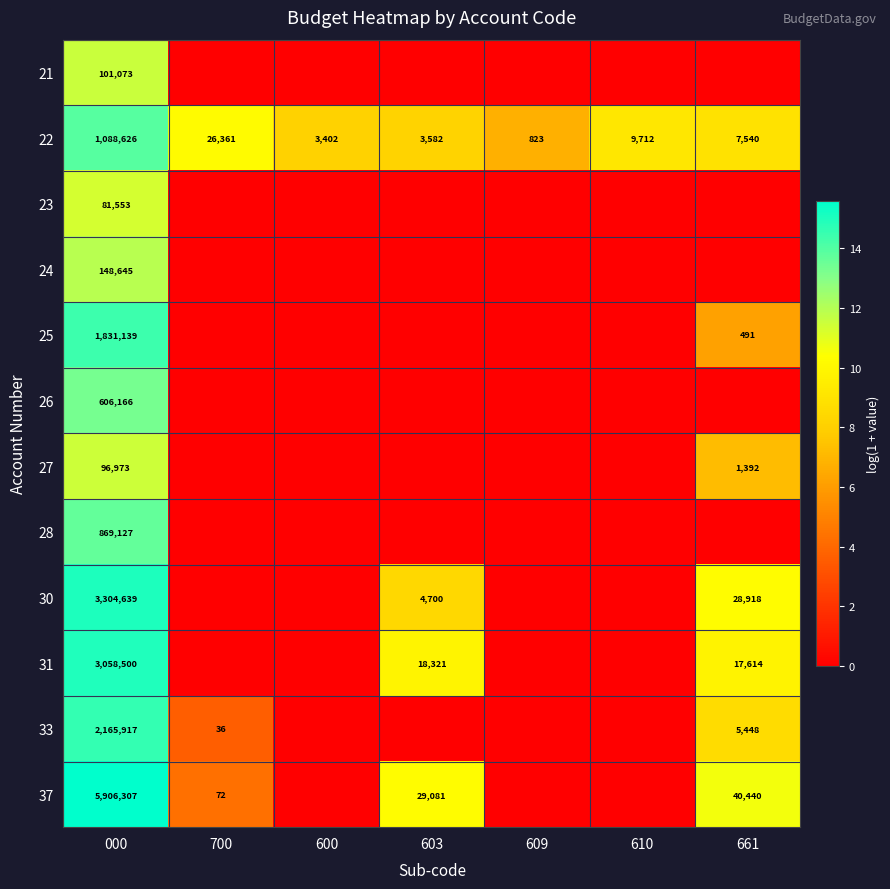

The value of 37 at 700 is 36. True or false?

False